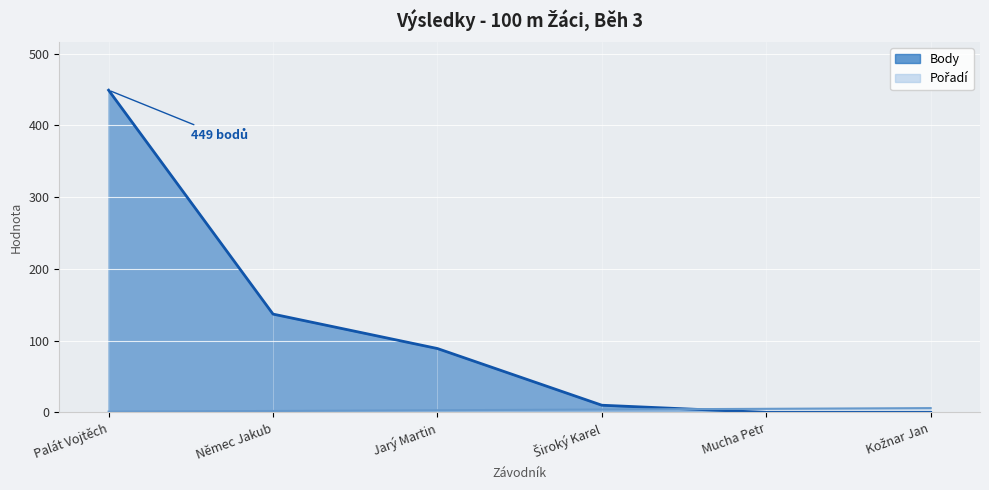

List the series in order of their overall mean, lowest first.

Pořadí, Body